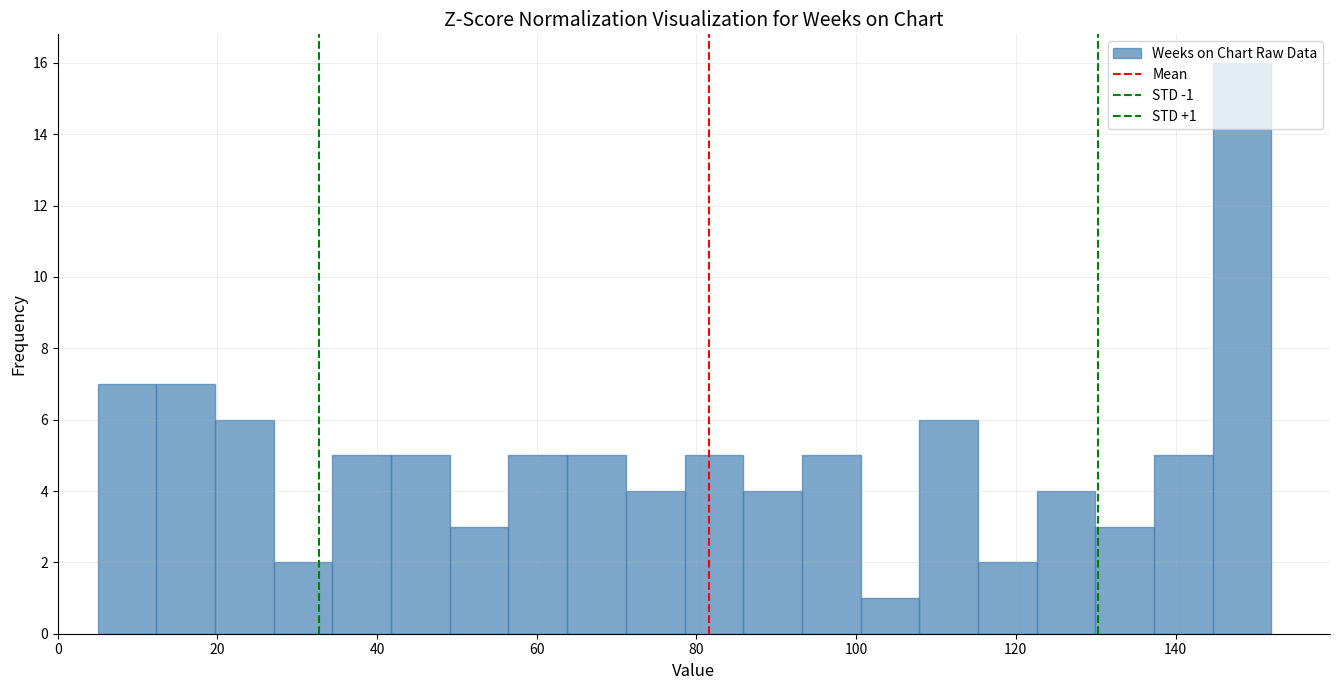

Read against the x-axis, roughly where is the centre of the tallest bar?

148